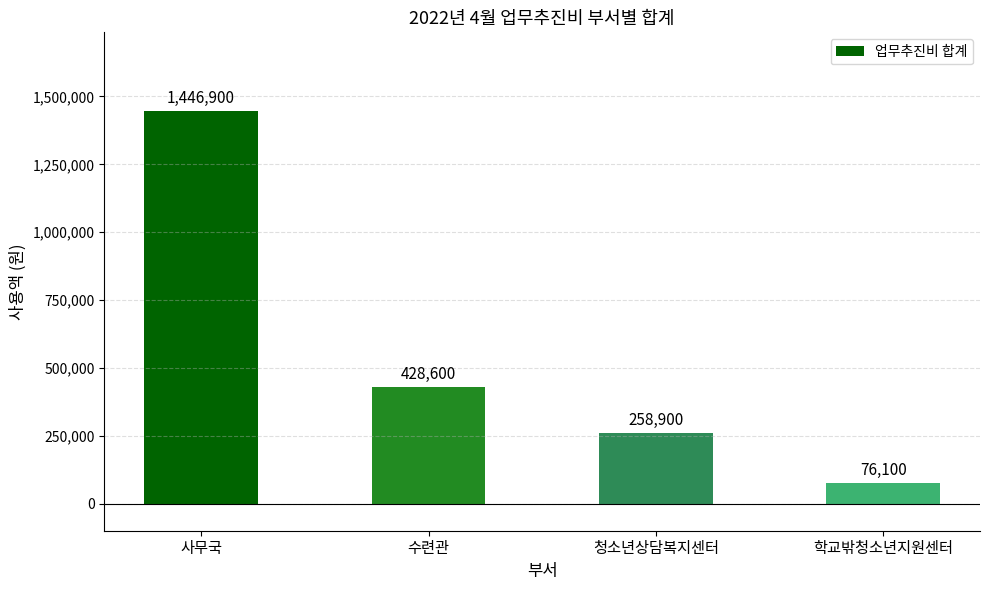

What is the change in value from 사무국 to 학교밖청소년지원센터?

-1370800